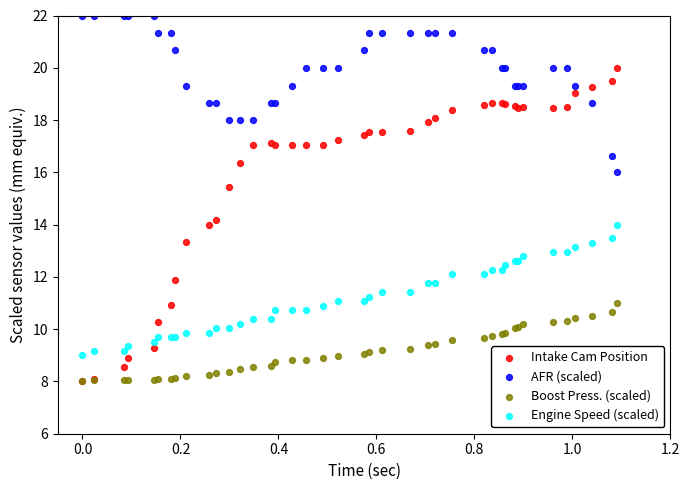

Across all series, what Y value is closest to 15?

15.5